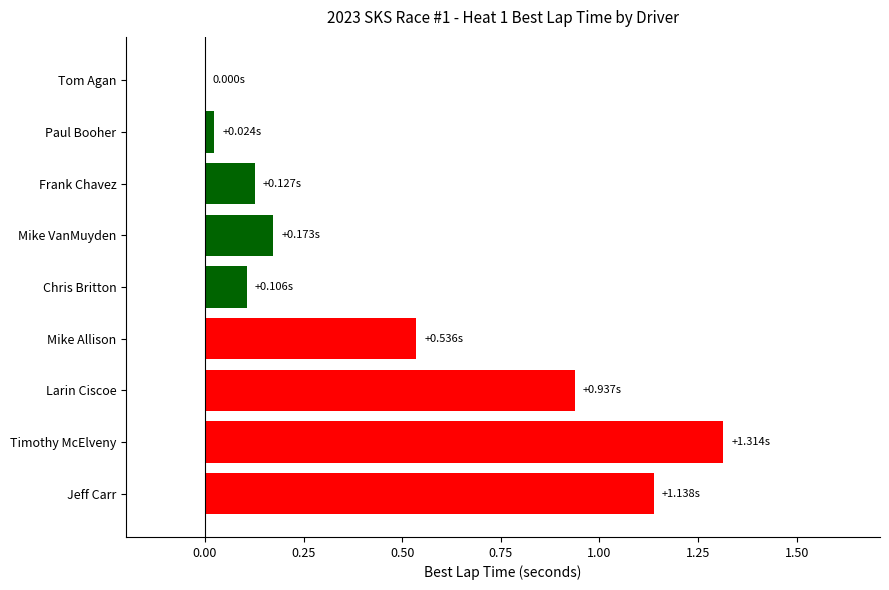

At which category does the chart reach its peak across all series?

Timothy McElveny